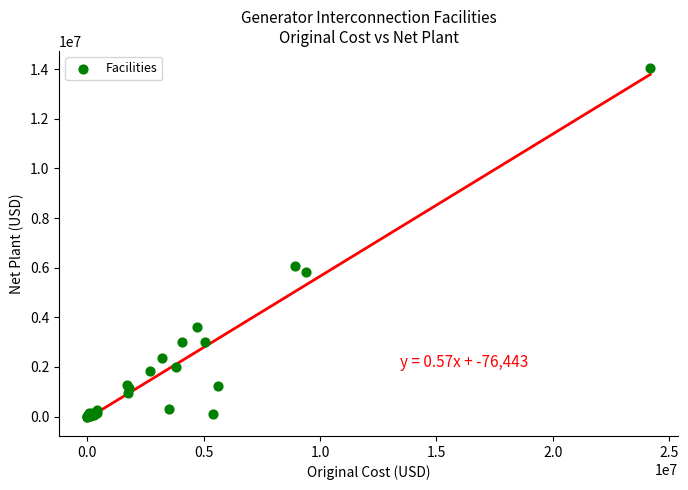

What Y value in the scatter plot is closest to 7014500?

6056000